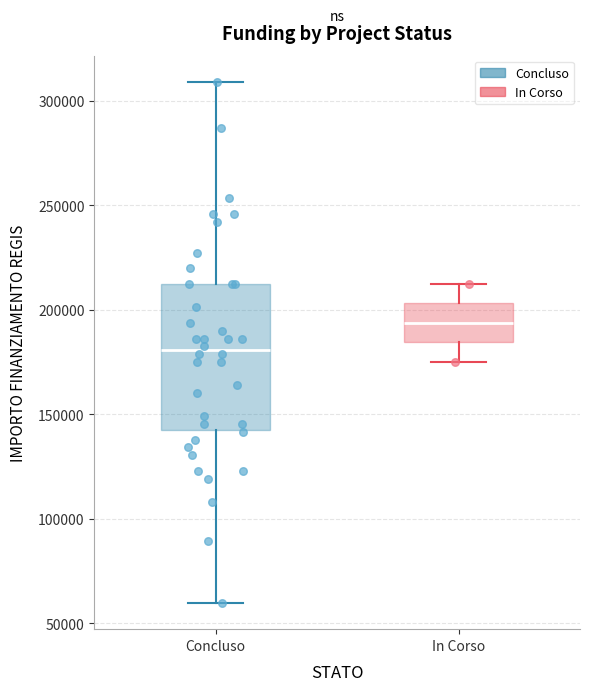

Reading left to right, read every box against the y-axis: the position of its median line, the range the box covers, and the ends of its whiskers. The values are not printed on the chart, so give them approximately, as read against the axis.

Concluso: median 180000, box 145000 to 210000, whiskers 60000 to 310000
In Corso: median 195000, box 185000 to 205000, whiskers 175000 to 210000